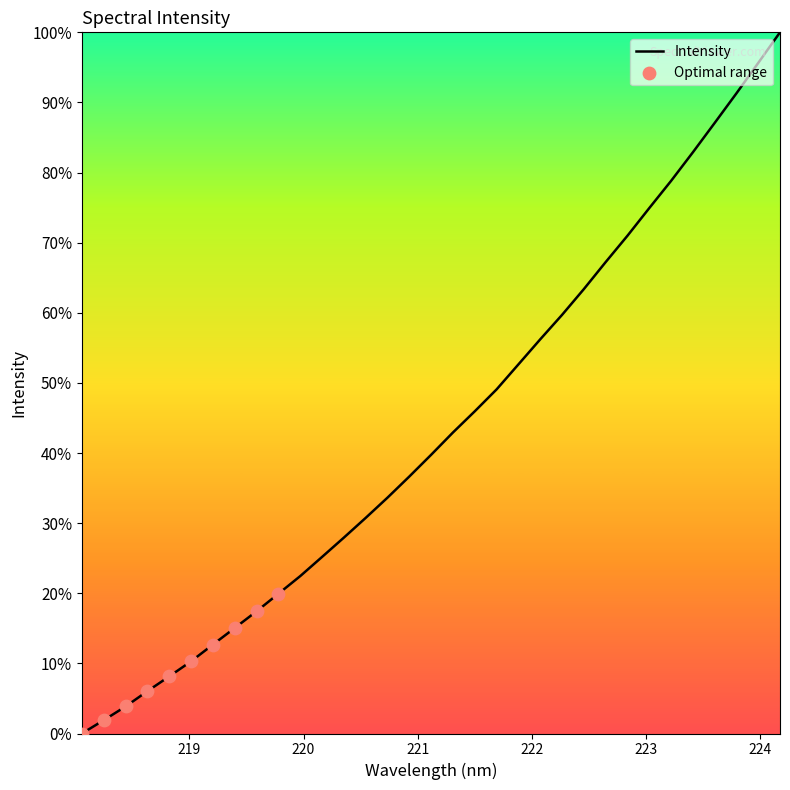

What is the greatest value displayed?

100.0